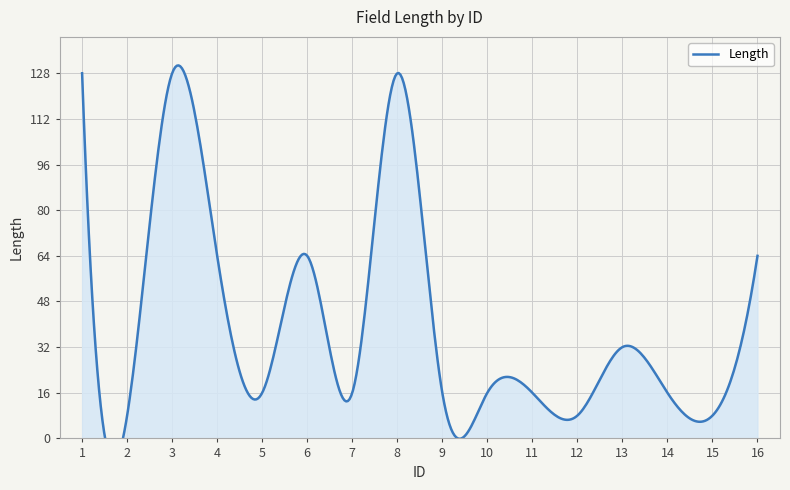

Reading left to right, list all the values displayed in this chart.

128	8	128	64	16	64	16	128	16	16	16	8	32	16	8	64